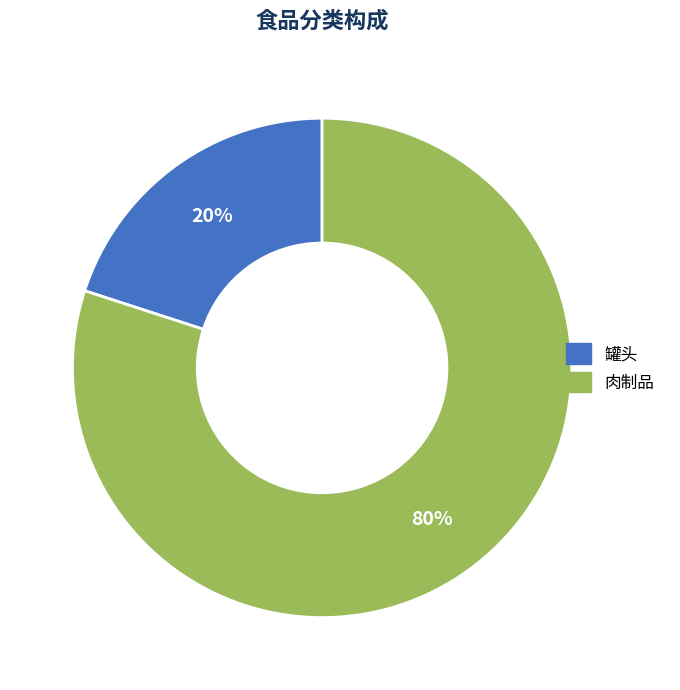

Is it true that 肉制品 is 94% of the pie?

False